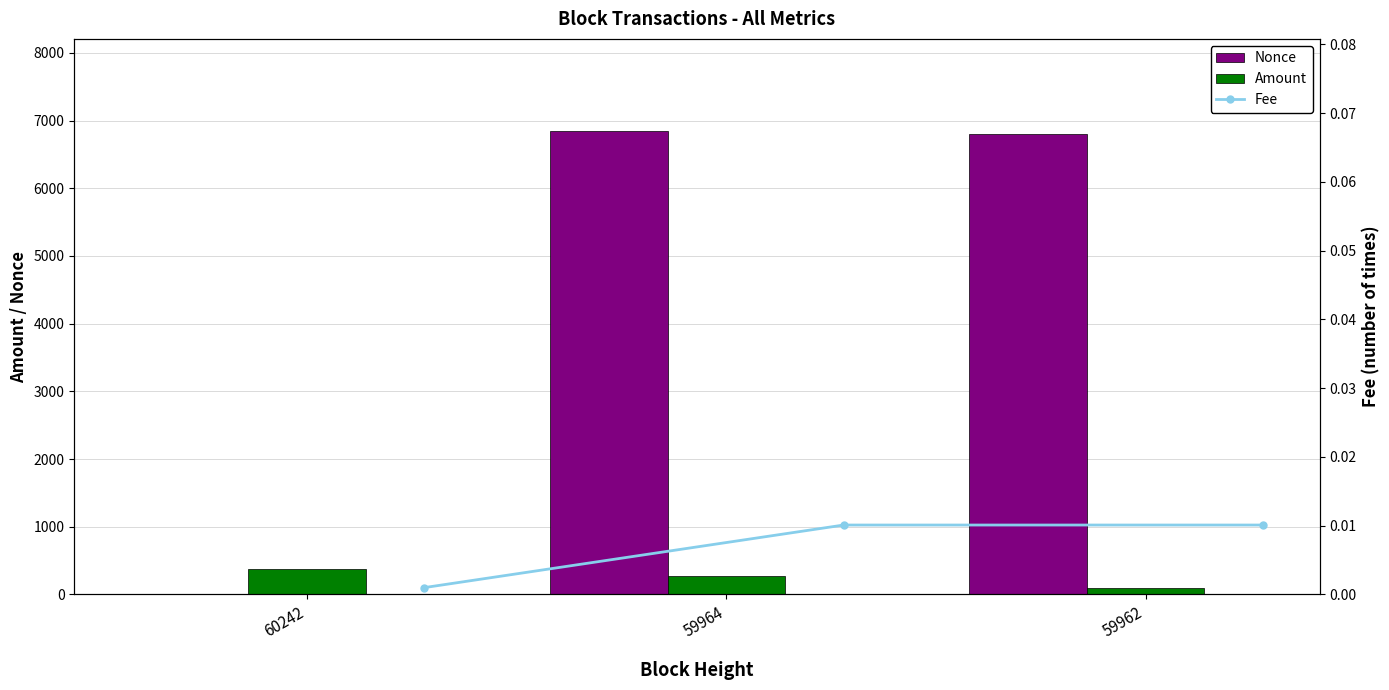

Rank the series by their maximum value, from lowest to highest.

Fee, Amount, Nonce